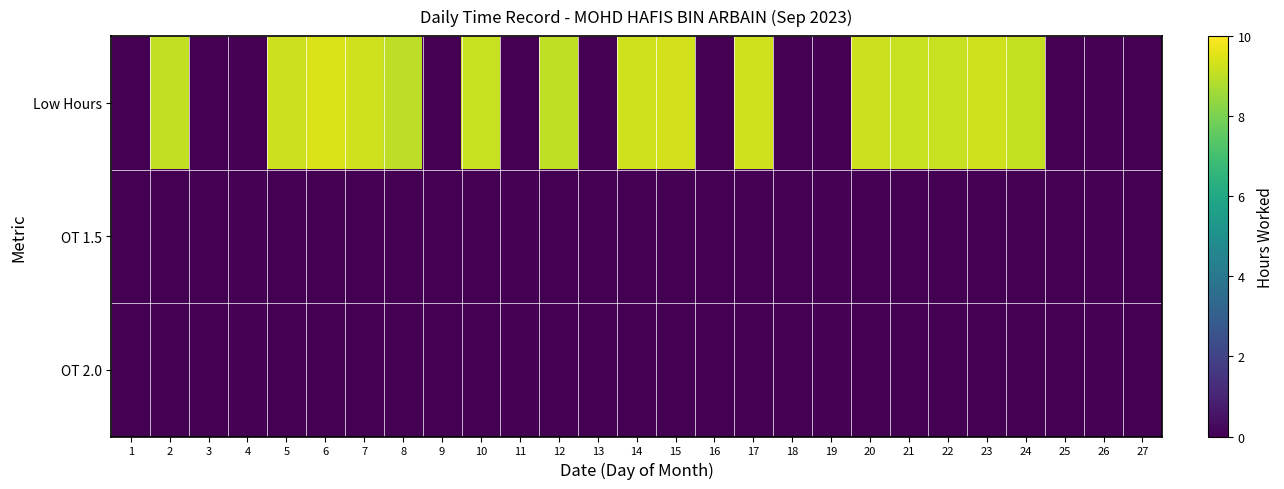

Which has a higher value, 4 or 17?

17